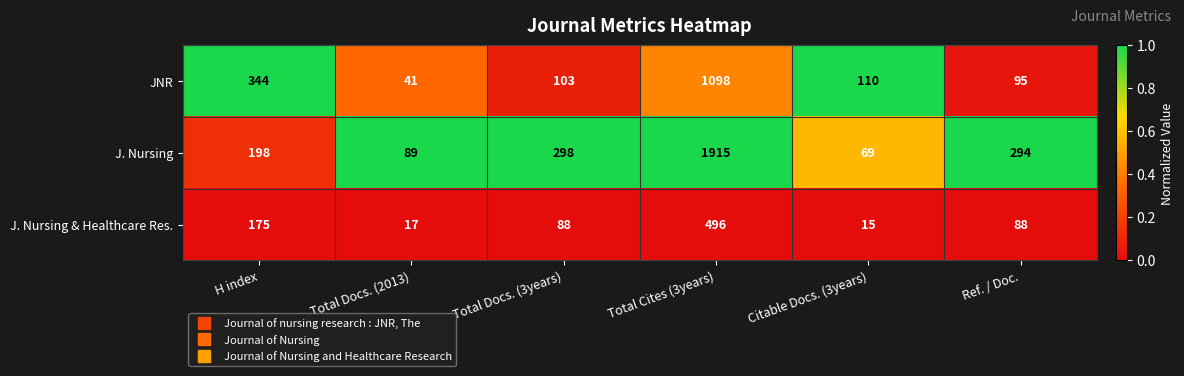

At which category is the sum across all series the highest?

Total Cites (3years)